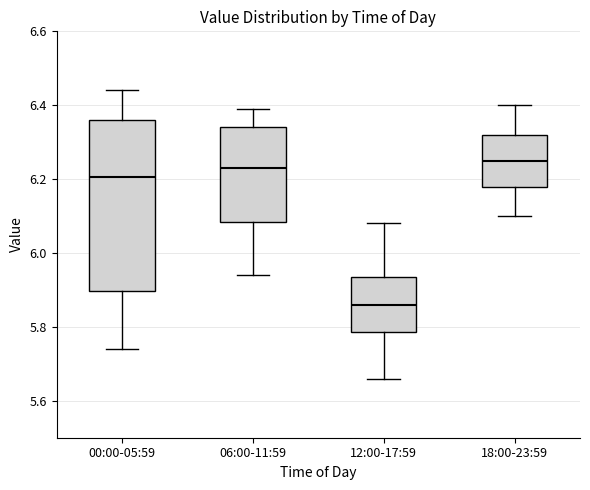

Comparing the boxes themselves (not the whiskers), which one is the tallest?

00:00-05:59